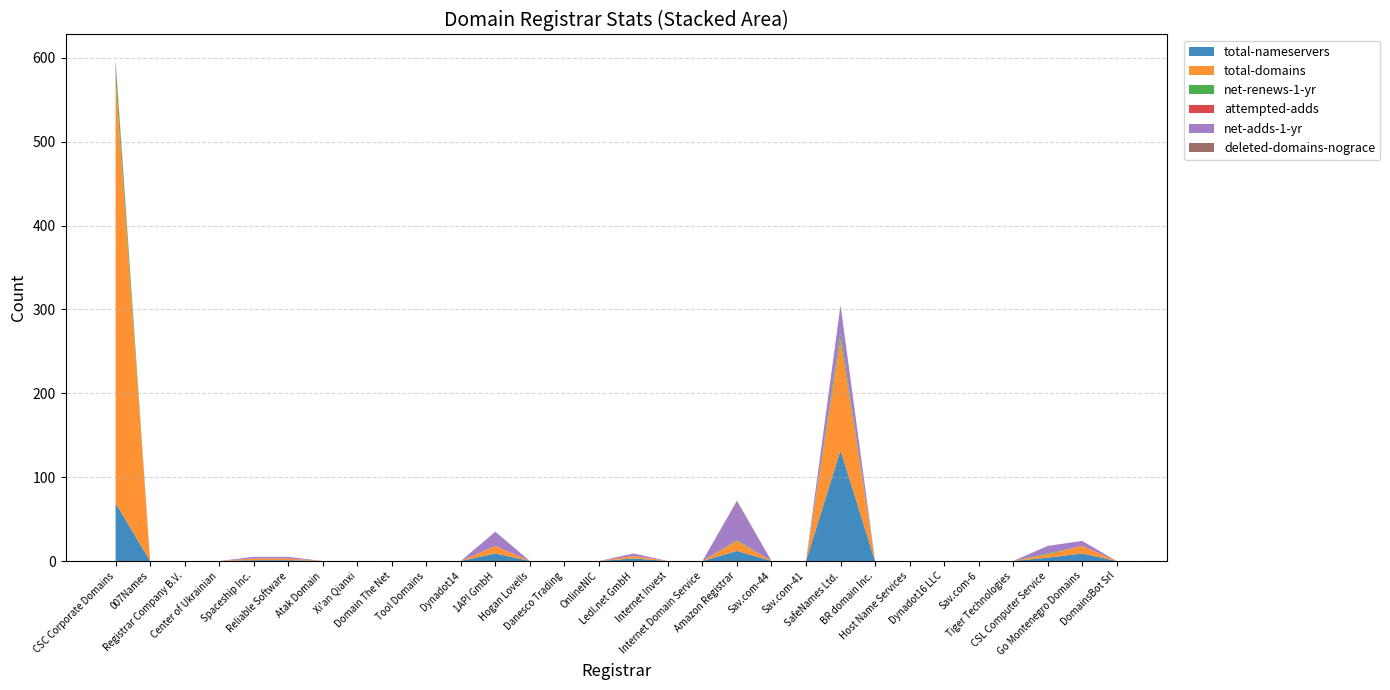

Reading left to right, what are all the values shown in this chart?

total-nameservers: 69	0	0	0	1	1	0	0	0	0	0	9	0	0	0	3	0	0	12	0	0	132	0	0	0	0	0	4	9	0
total-domains: 506	0	0	0	2	2	0	0	0	0	0	9	0	0	0	3	0	0	12	0	0	132	0	0	0	0	0	4	9	0
net-renews-1-yr: 17	0	0	0	0	0	0	0	0	0	0	0	0	0	0	0	0	0	1	0	0	7	0	0	0	0	0	1	0	0
attempted-adds: 3	0	0	0	0	0	0	0	0	0	0	0	0	0	0	0	0	0	0	0	0	0	0	0	0	0	0	0	0	0
net-adds-1-yr: 3	0	0	0	2	2	0	0	0	0	0	17	0	0	0	3	0	0	46	0	0	34	0	0	0	0	0	9	6	0
deleted-domains-nograce: 0	0	0	0	0	0	0	0	0	0	0	0	0	0	0	0	0	0	1	0	0	0	0	0	0	0	0	0	0	0